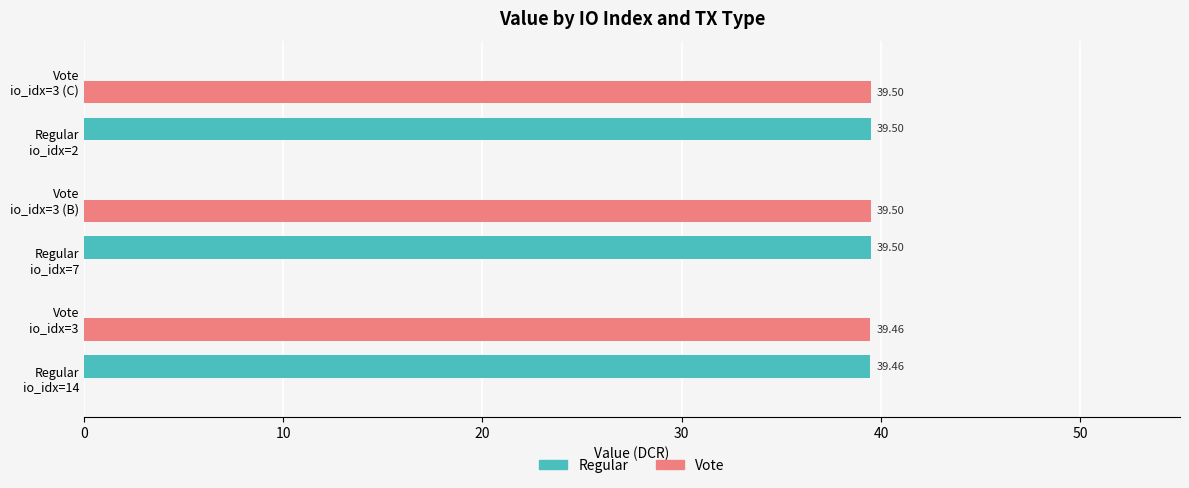

What is the sum of all Regular values?

118.5